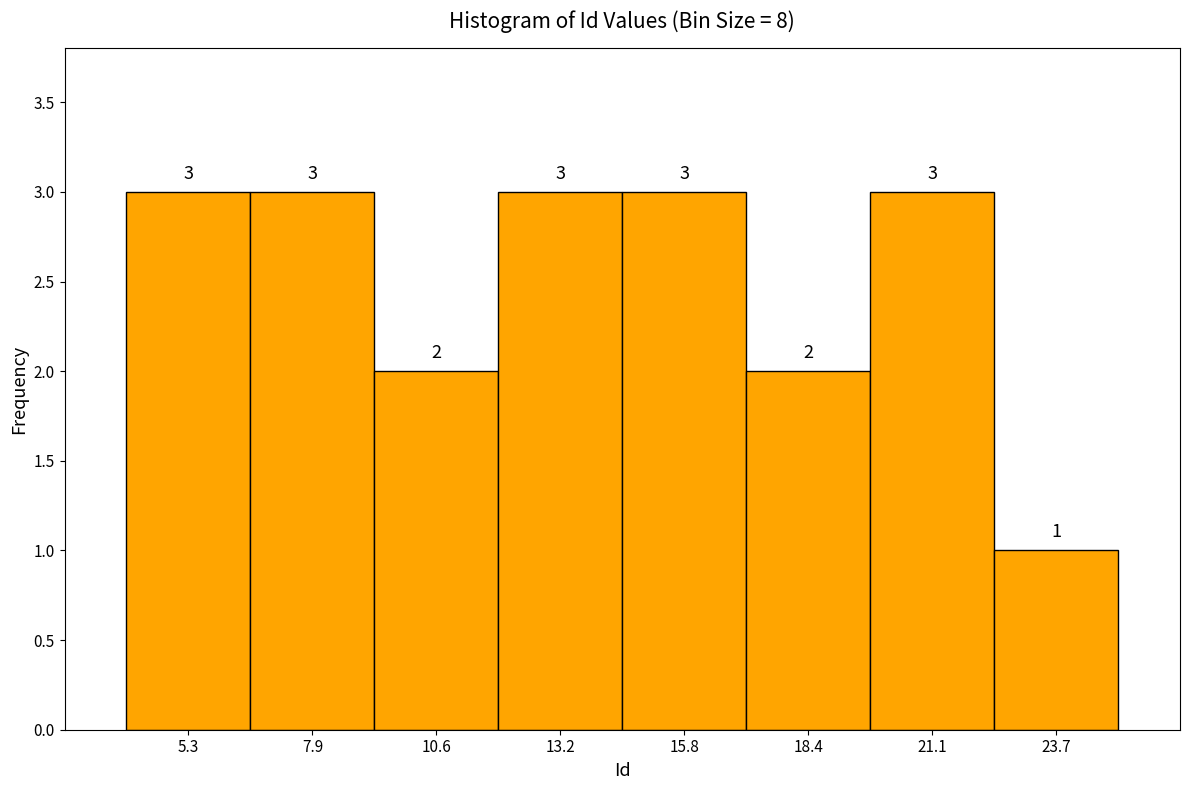

Reading left to right, list every bar in this chart as the range it spans on the x-axis followed by its height. The bar edges are not printed on the chart, so give them approximately, as read against the axis.

4.0 to 6.5: 3
6.5 to 9.5: 3
9.5 to 12.0: 2
12.0 to 14.5: 3
14.5 to 17.0: 3
17.0 to 20.0: 2
20.0 to 22.5: 3
22.5 to 25.0: 1